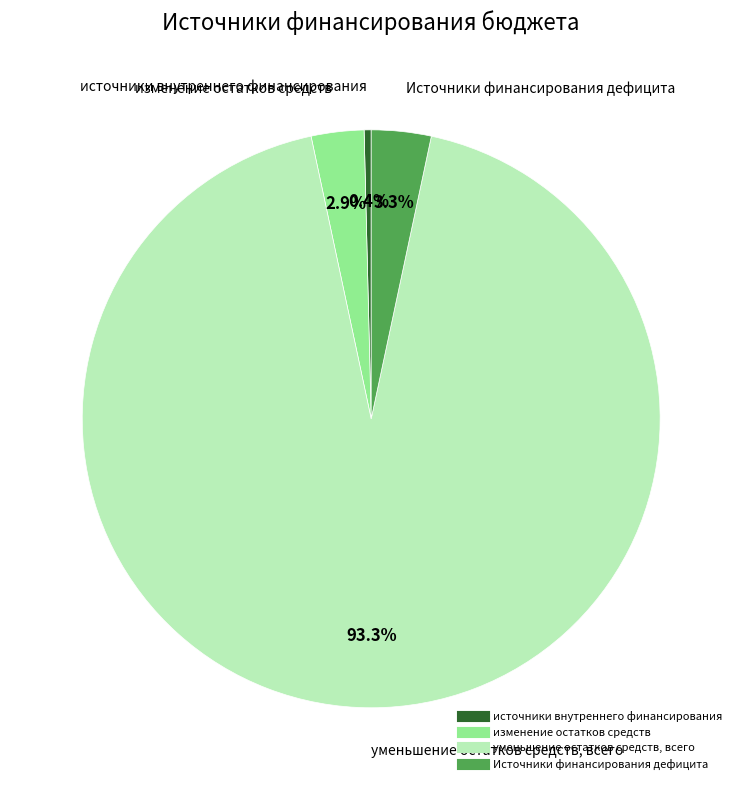

Combined, what portion of the pie is источники внутреннего финансирования and Источники финансирования дефицита?

3.7%